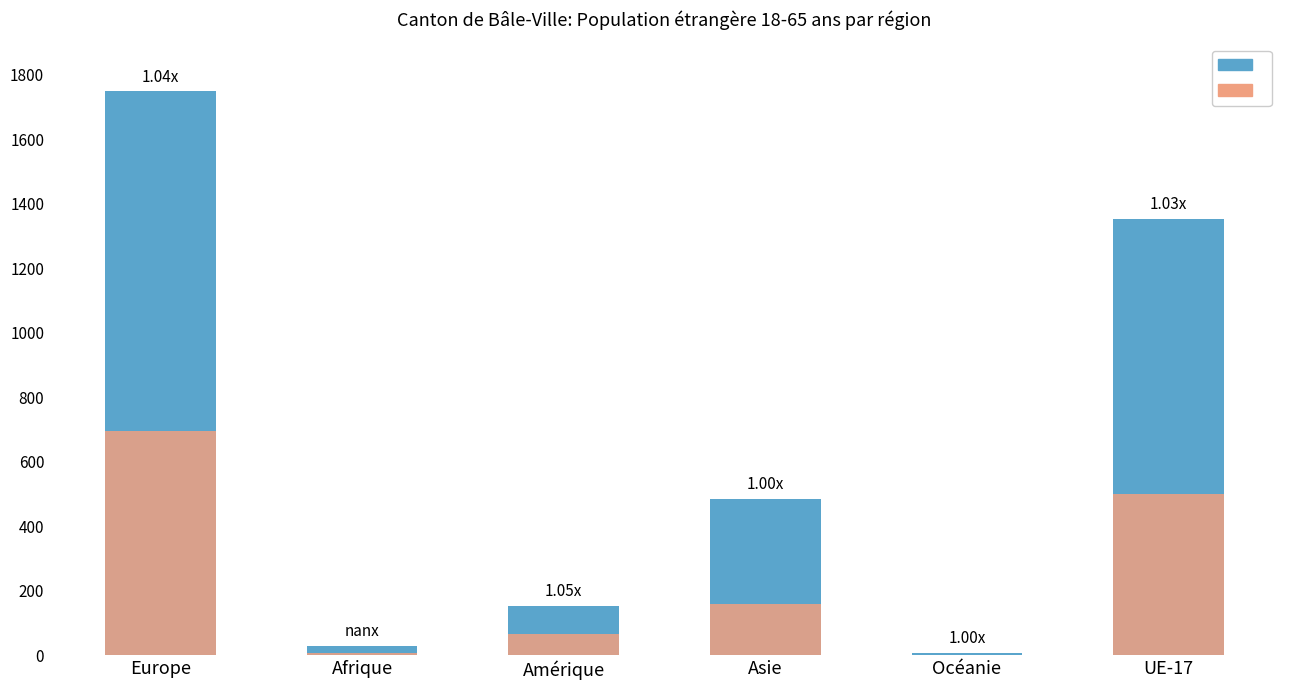

At which category is the sum across all series the highest?

Europe